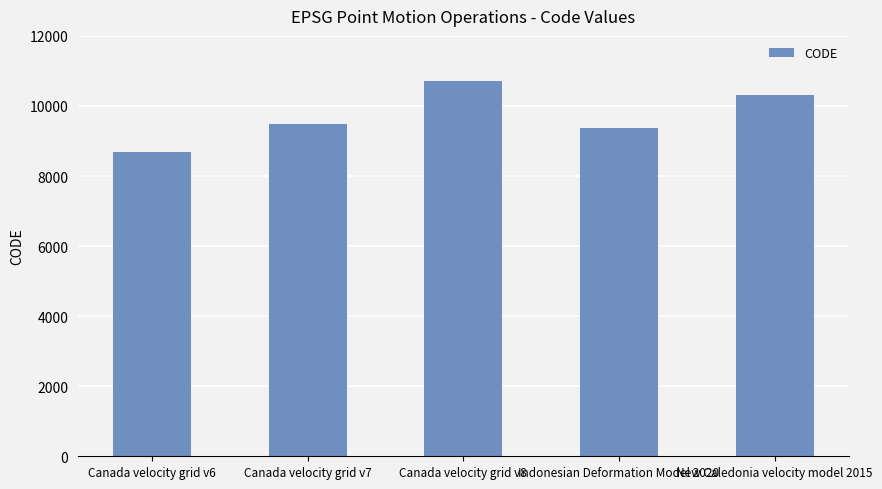

What is the sum of all values?

48564